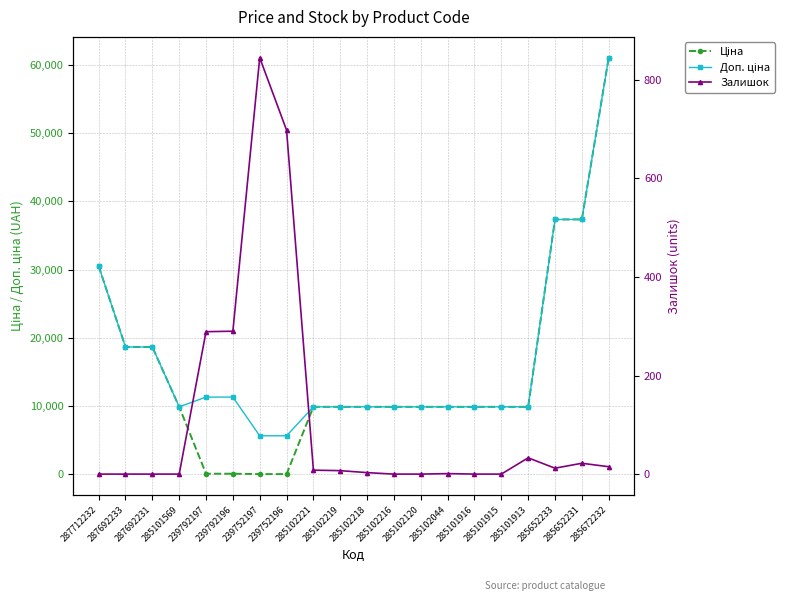

Between 285102120 and 239752197, which is larger?

285102120